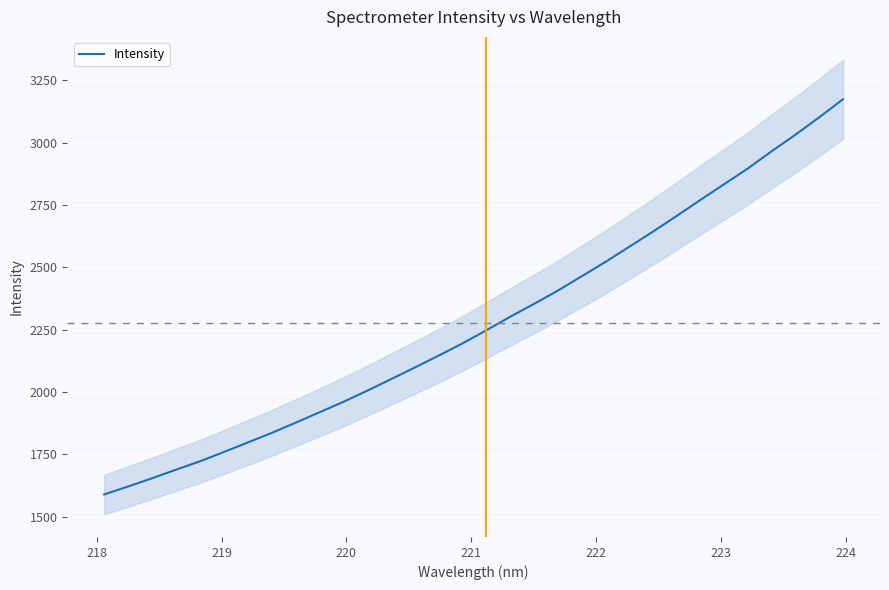

True or false: there are more than 2 points higher than both neighbors.

False